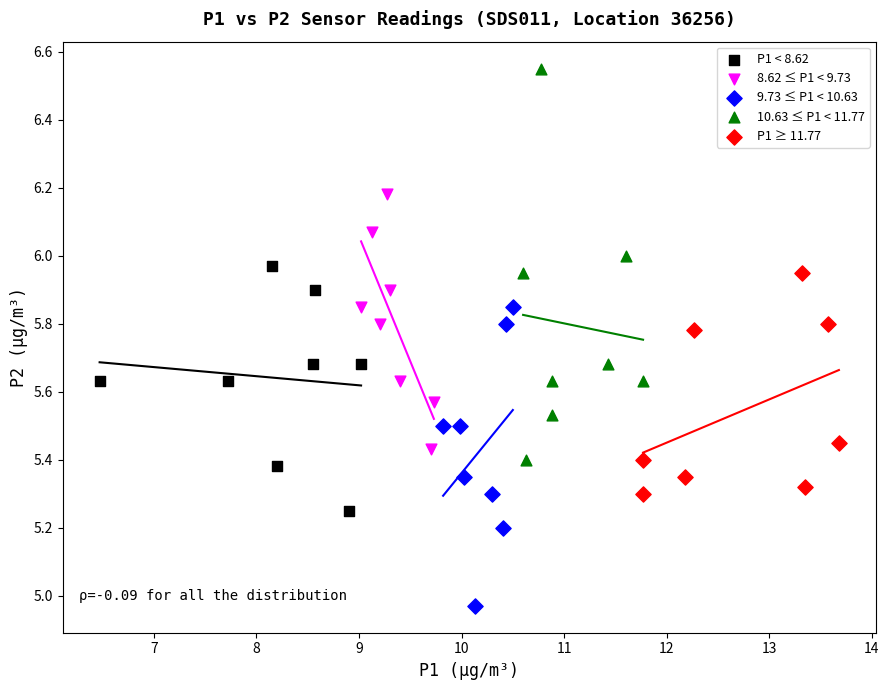

Which series contains the lowest Y value?

9.73 ≤ P1 < 10.63